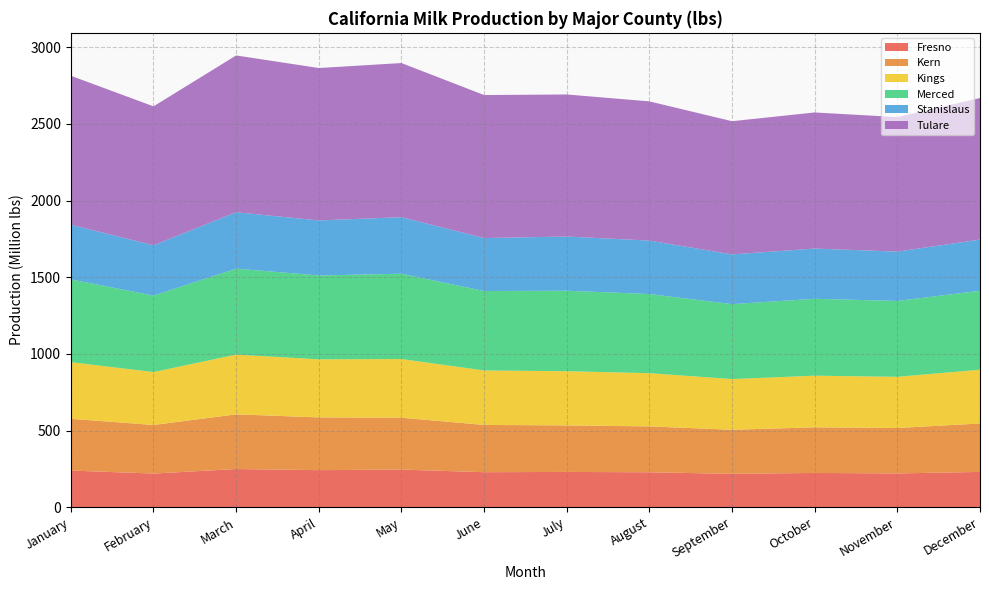

Reading right to left, list all the values displayed in this chart.

Fresno: December=230147723	November=220365846	October=223546536	September=217688237	August=227894459	July=230164842	June=228398142	May=245474862	April=241803844	March=249019410	February=219665376	January=239067962
Kern: December=316009553	November=296322403	October=297551430	September=287525126	August=299329642	July=303489534	June=308396033	May=338443300	April=344069787	March=356731826	February=316818235	January=337667733
Kings: December=350785594	November=333852577	October=336834277	September=330597096	August=347087246	July=353532127	June=355228377	May=382542846	April=378693559	March=389684104	February=345127931	January=369199865
Merced: December=514840860	November=494945384	October=501562997	September=488942033	August=516174536	July=524915664	June=518193134	May=556756014	April=547067666	March=560792511	February=498891589	January=540284101
Stanislaus: December=334058693	November=321875813	October=327676650	September=324422836	August=348762640	July=353520214	June=345446898	May=368704504	April=359040454	March=367726666	February=327935069	January=356519936
Tulare: December=923215680	November=877465062	October=887794411	September=868754430	August=907987417	July=926640881	June=932890597	May=1005377098	April=994096079	March=1022940723	February=906317104	January=971551931